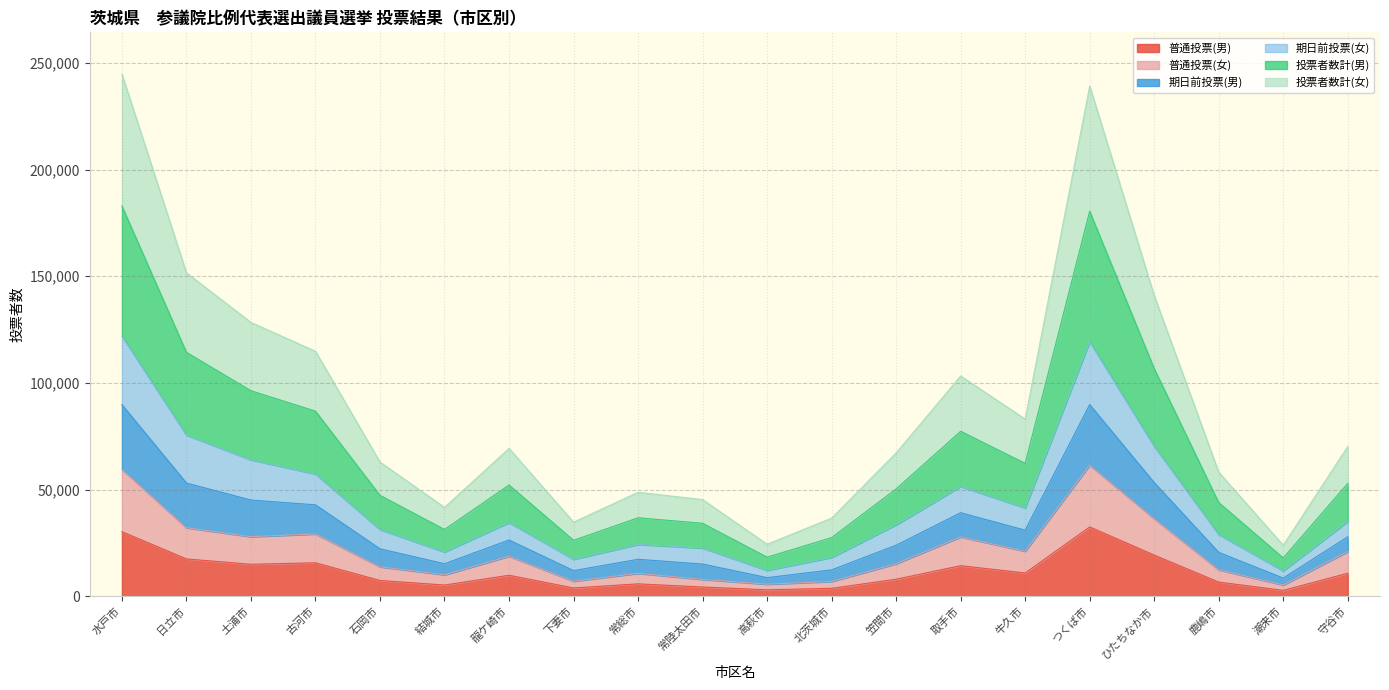

Where is the first local minimum for 普通投票(男)?

土浦市